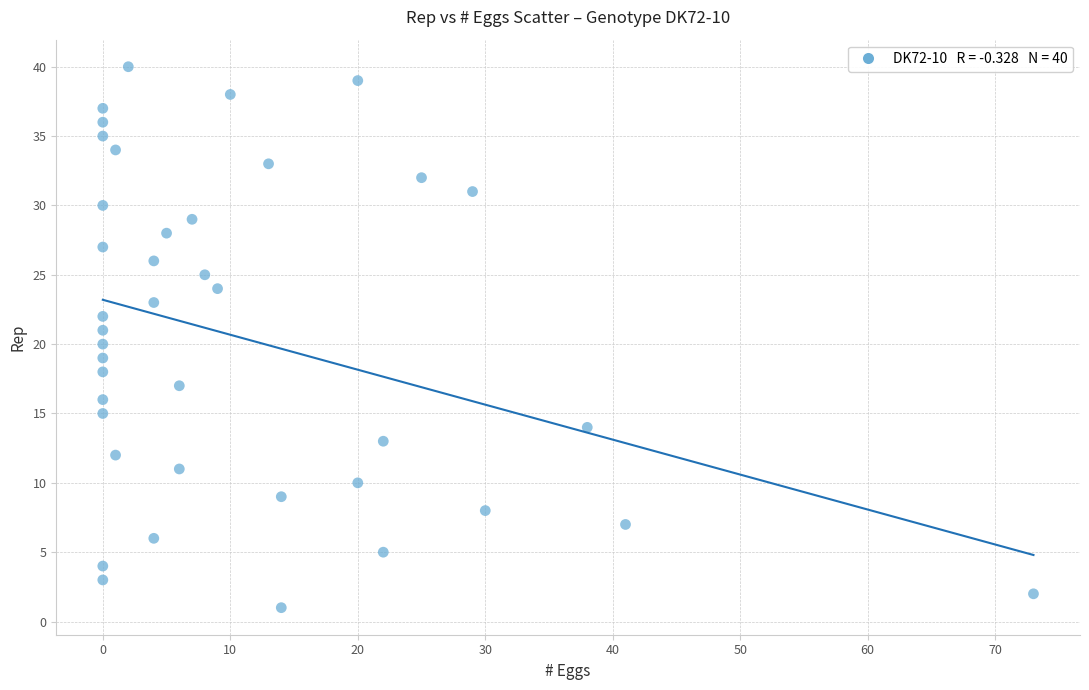

What is the range of X values (max minus min)?

73